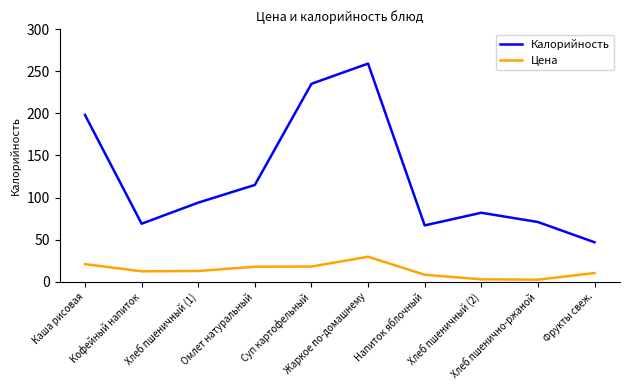

True or false: Цена and Калорийность cross at least once.

False